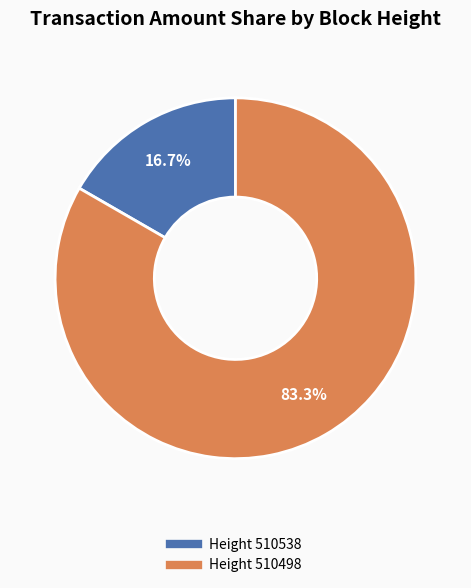

Is there any slice that represents more than half of the pie?

Yes